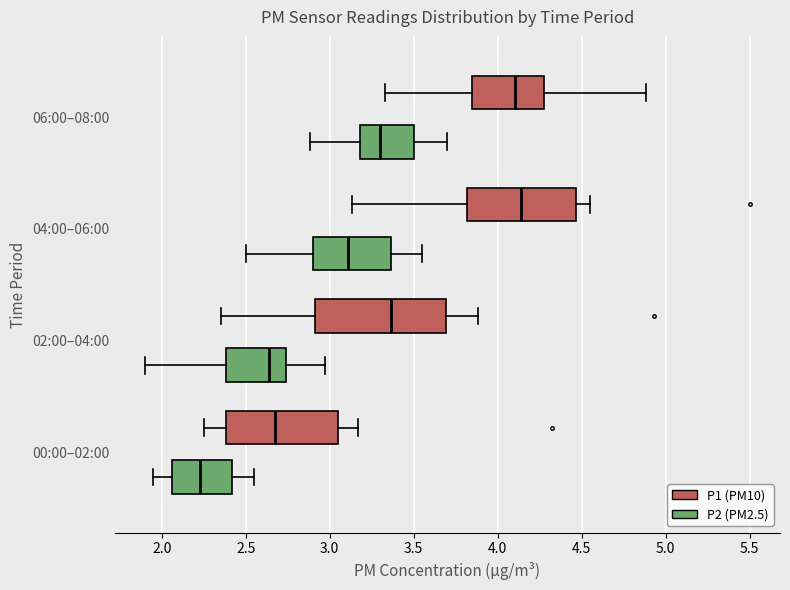

Reading bottom to top, read every box against the x-axis: the position of its median line, the range the box covers, and the ends of its whiskers. The values are not printed on the chart, so give them approximately, as read against the axis.

00:00–02:00 (P2 (PM2.5)): median 2.25, box 2.05 to 2.40, whiskers 1.95 to 2.55
00:00–02:00 (P1 (PM10)): median 2.70, box 2.40 to 3.05, whiskers 2.25 to 3.15
02:00–04:00 (P2 (PM2.5)): median 2.65, box 2.40 to 2.75, whiskers 1.90 to 2.95
02:00–04:00 (P1 (PM10)): median 3.35, box 2.90 to 3.70, whiskers 2.35 to 3.90
04:00–06:00 (P2 (PM2.5)): median 3.10, box 2.90 to 3.35, whiskers 2.50 to 3.55
04:00–06:00 (P1 (PM10)): median 4.15, box 3.80 to 4.45, whiskers 3.15 to 4.55
06:00–08:00 (P2 (PM2.5)): median 3.30, box 3.20 to 3.50, whiskers 2.90 to 3.70
06:00–08:00 (P1 (PM10)): median 4.10, box 3.85 to 4.25, whiskers 3.35 to 4.90